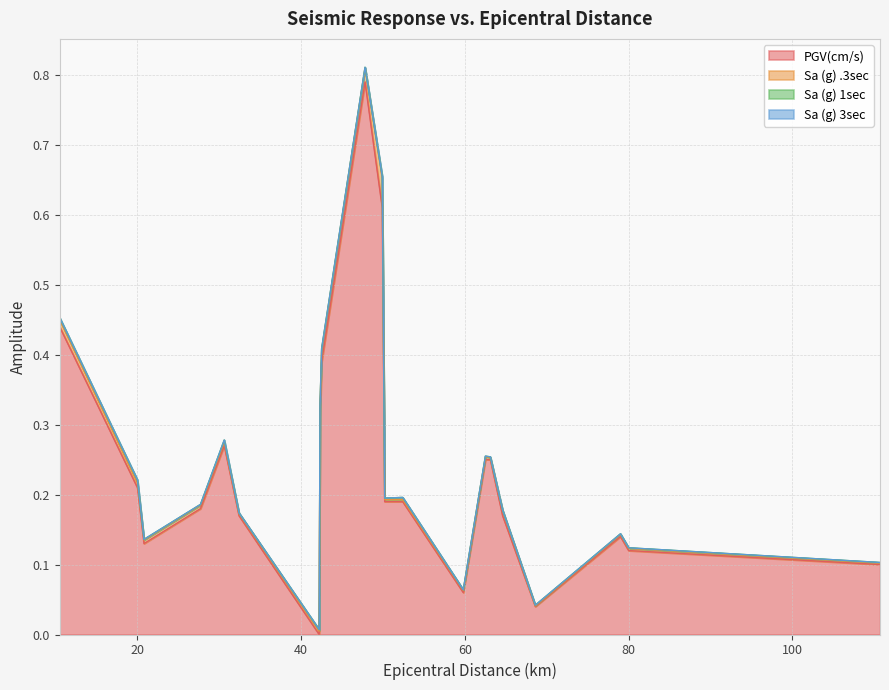

True or false: Sa (g) .3sec and Sa (g) 1sec intersect in this chart.

False